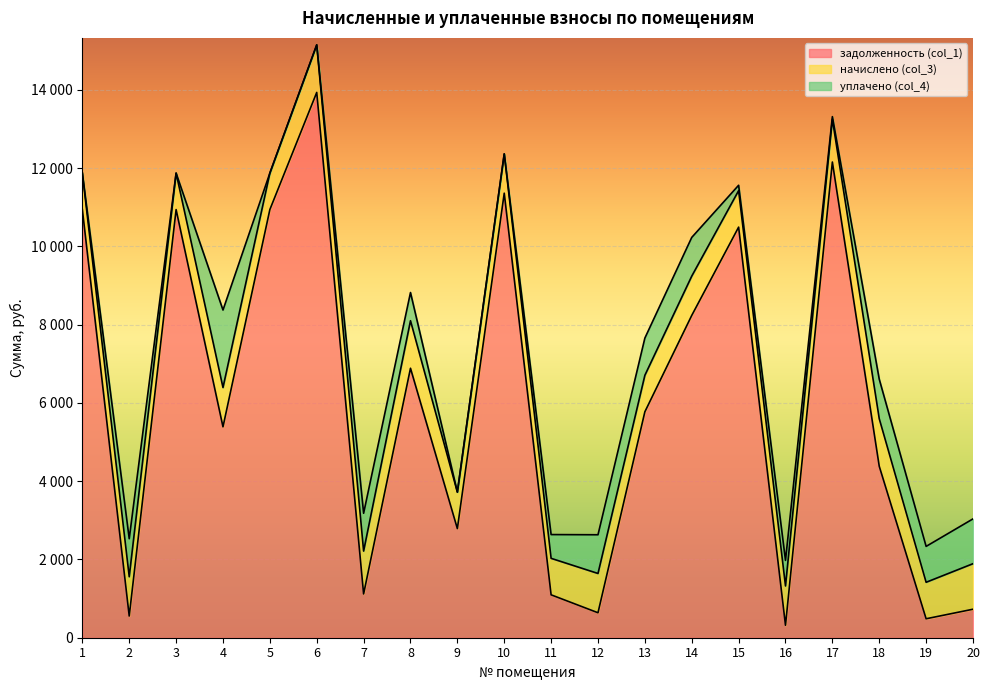

What value does the уплачено (col_4) series have at 19?

917.0